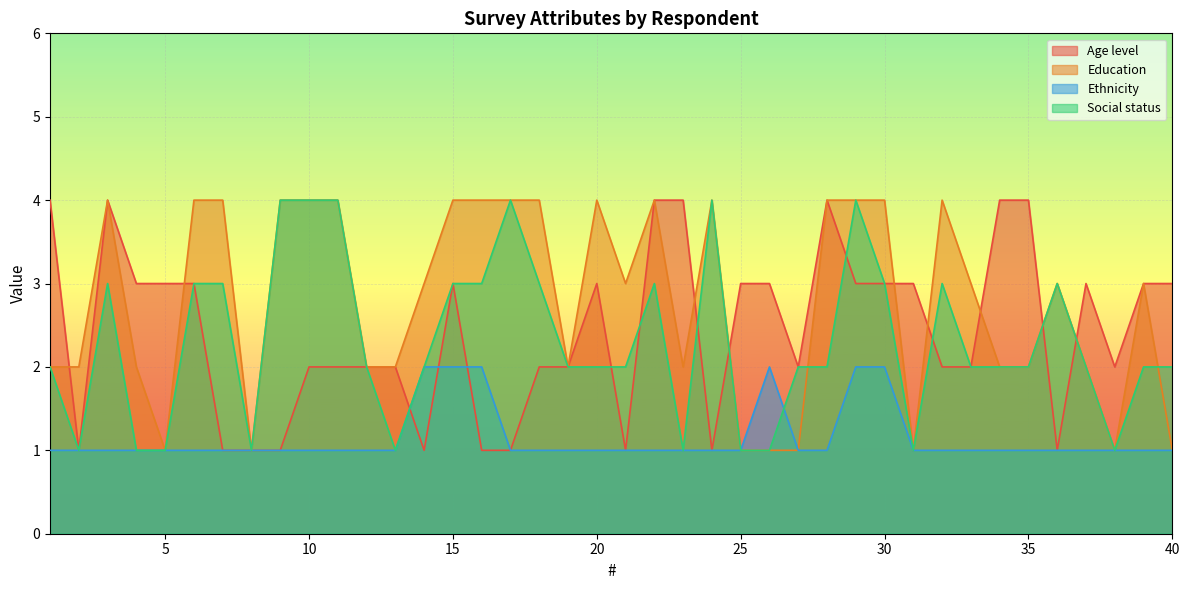

What is the highest value of the Education series?

4